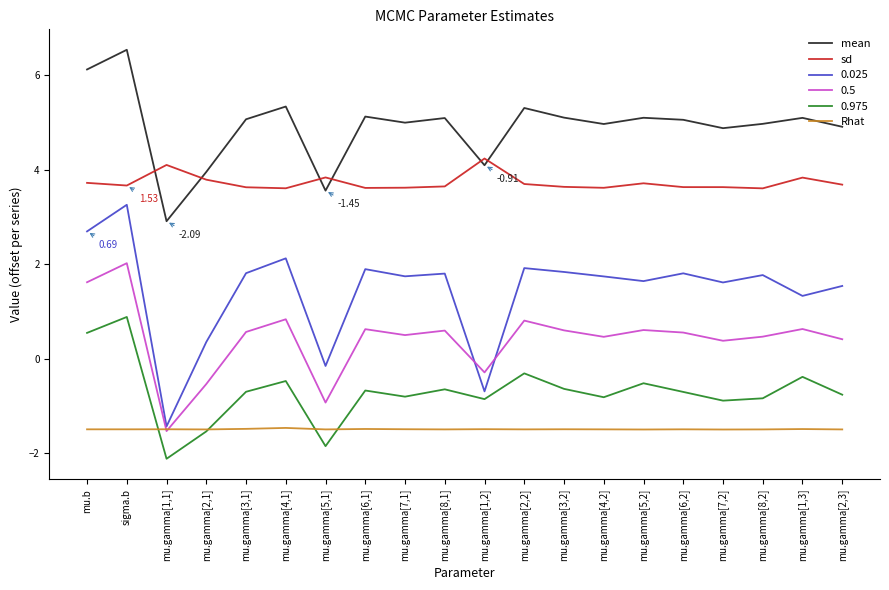

What value does the Rhat series have at mu.gamma[3,2]?

-1.5